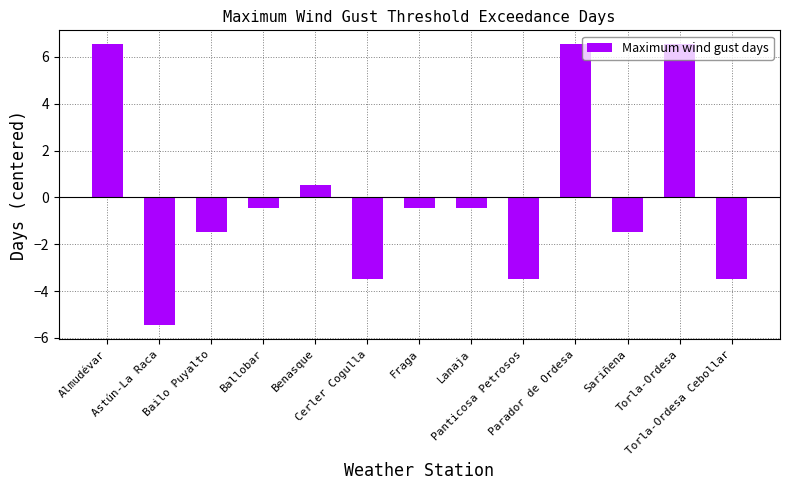

How many values are above zero?

4